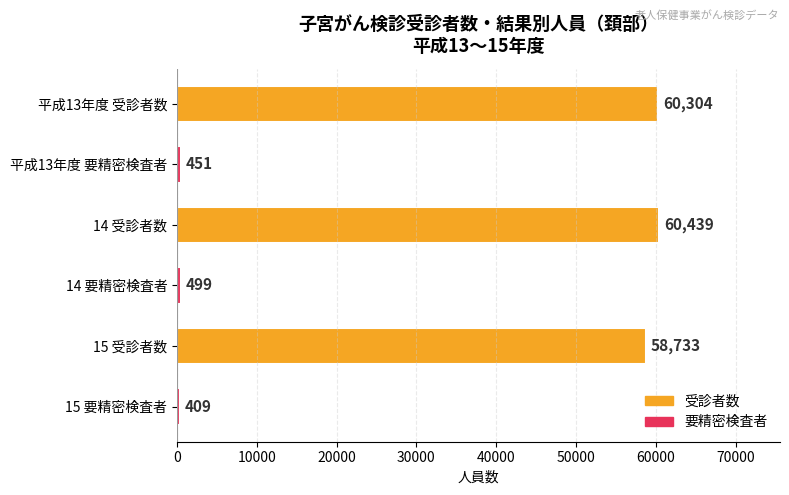

What is the change in value from 平成13年度 受診者数 to 15 受診者数?

-1571